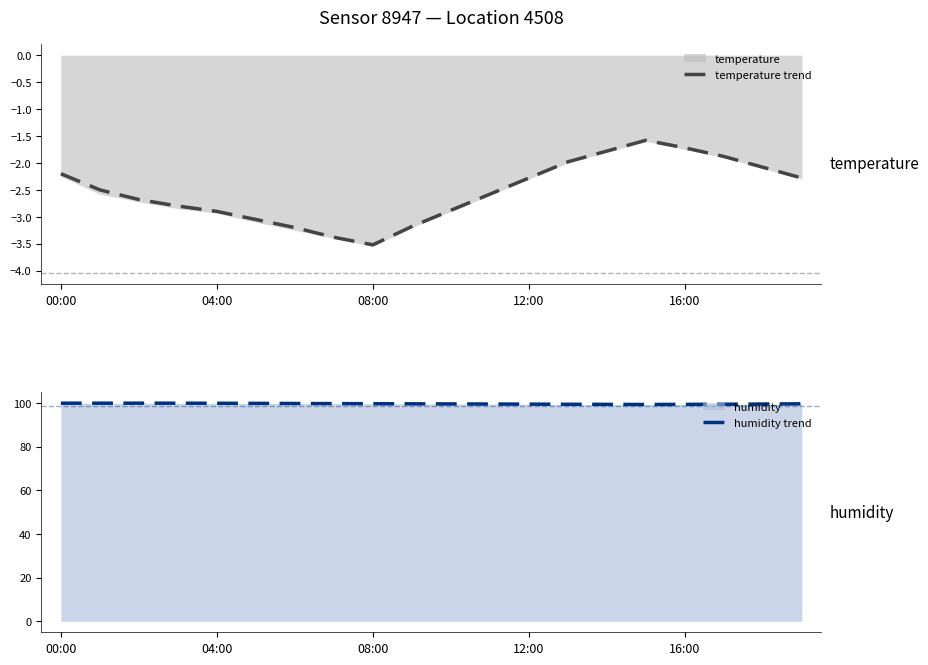

At 17, list the series in order from smallest to largest.

temperature trend, humidity trend